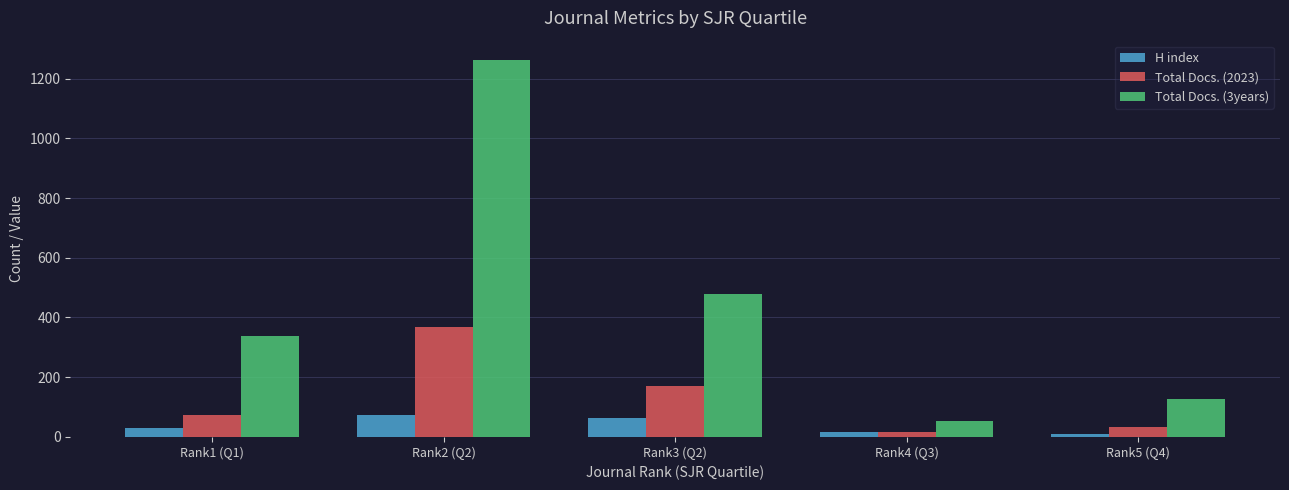

What is the average value of the Total Docs. (2023) series?

132